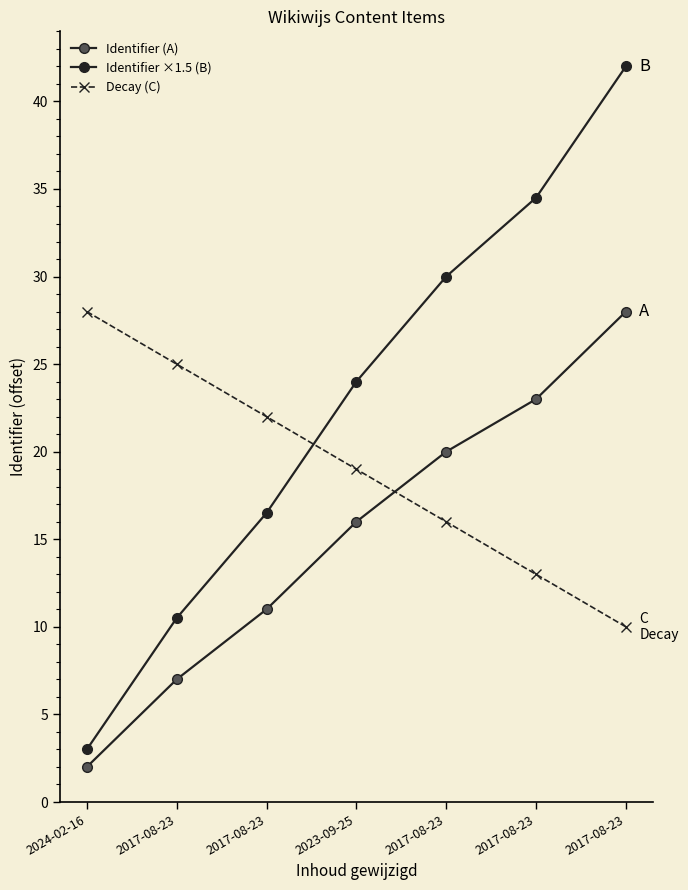

Reading left to right, list all the values displayed in this chart.

Identifier (A): 2.0	7.0	11.0	16.0	20.0	23.0	28.0
Identifier ×1.5 (B): 3.0	10.5	16.5	24.0	30.0	34.5	42.0
Decay (C): 28.0	25.0	22.0	19.0	16.0	13.0	10.0